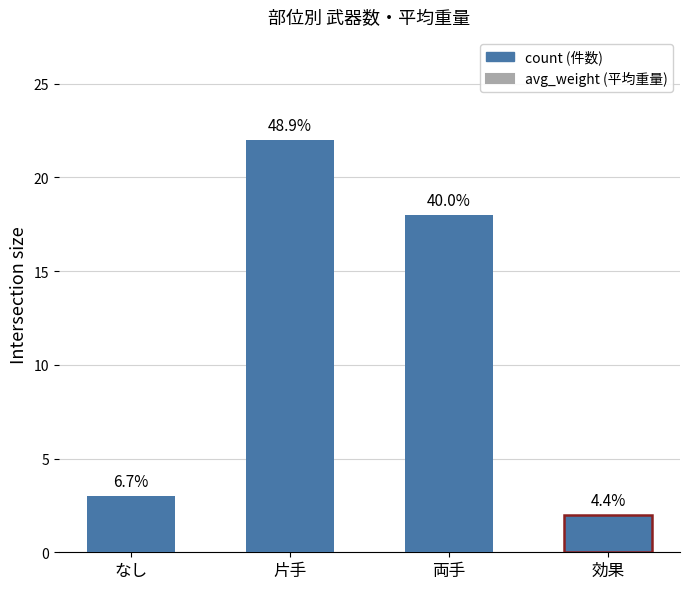

Rank the categories by value from lowest to highest.

効果, なし, 両手, 片手